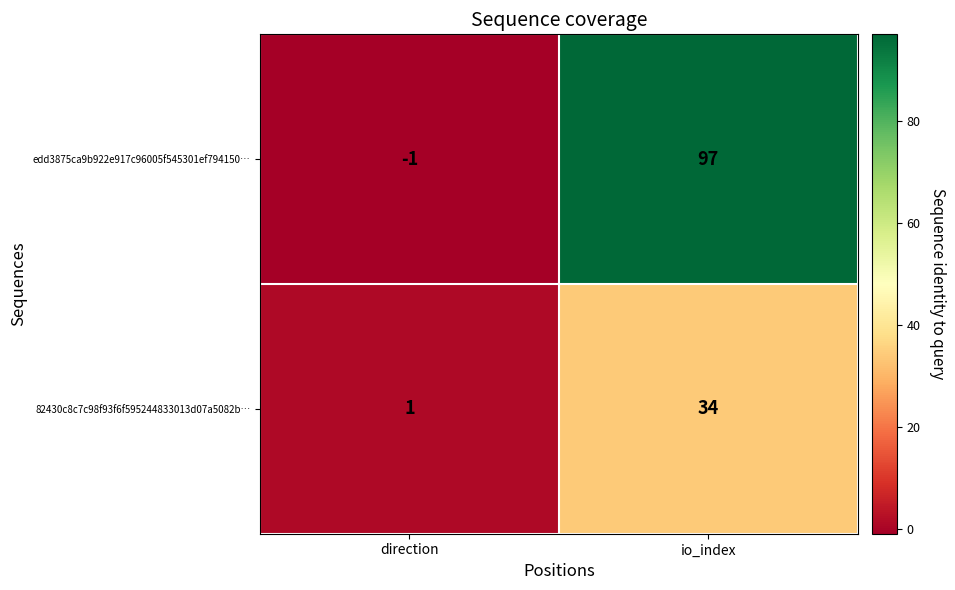

What is the sum of all 82430c8c7c98f93f6f595244833013d07a5082b… values?

35